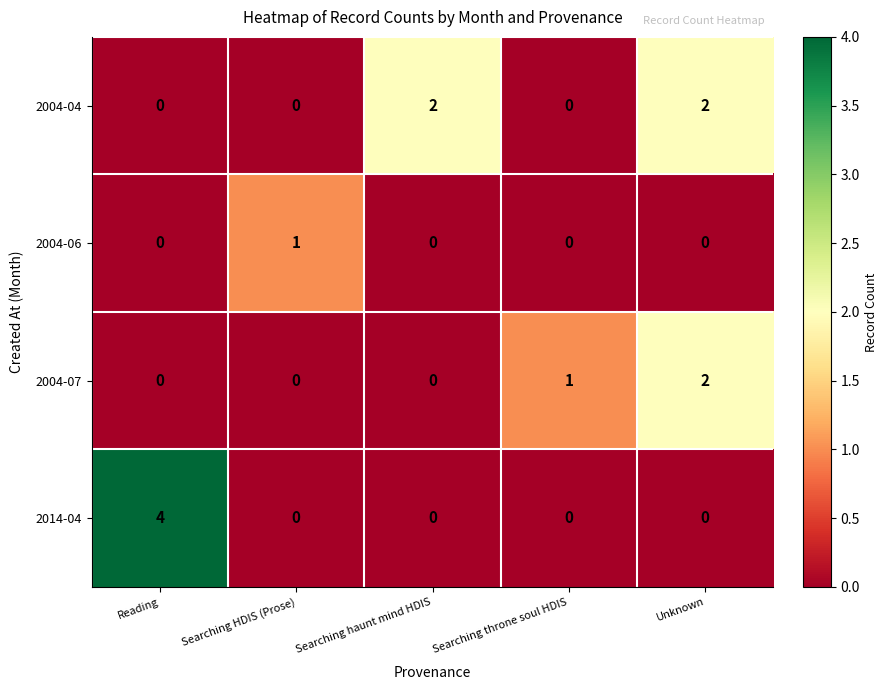

Count the 2014-04 values in the range 0 to 1.

4